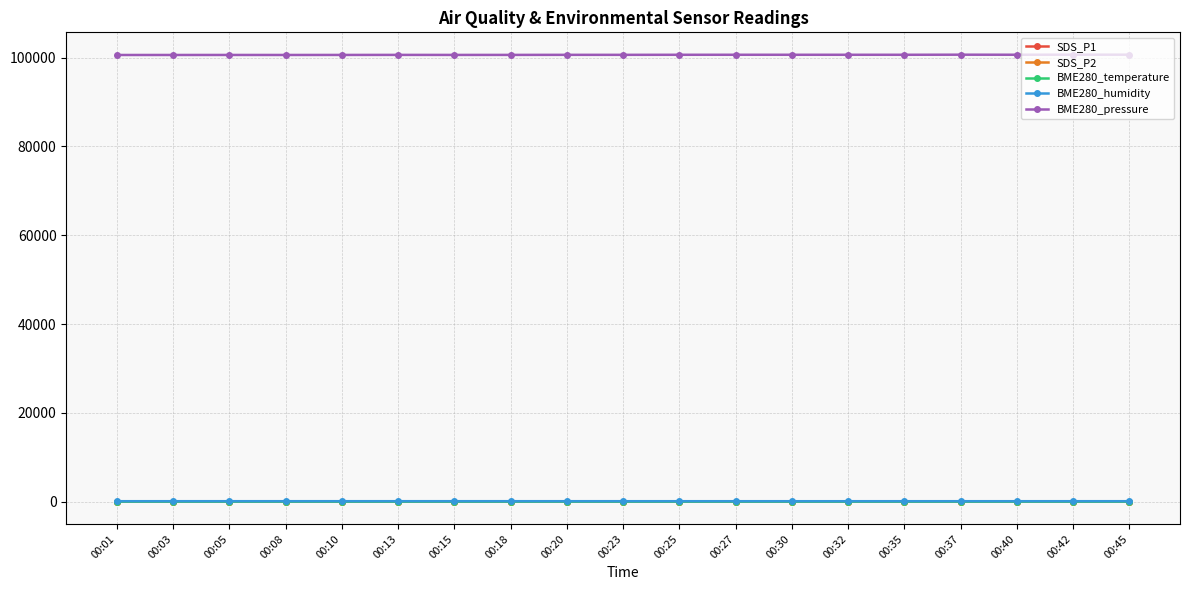

Is it true that BME280_temperature equals 2.5 at 00:23?

True